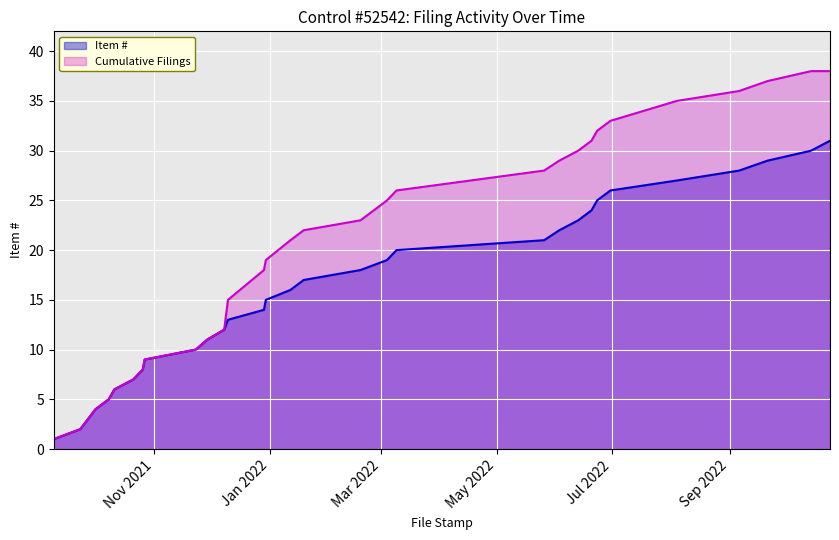

What is the approximate value of Item # at 2022-03-04, to the nearest 5?

20